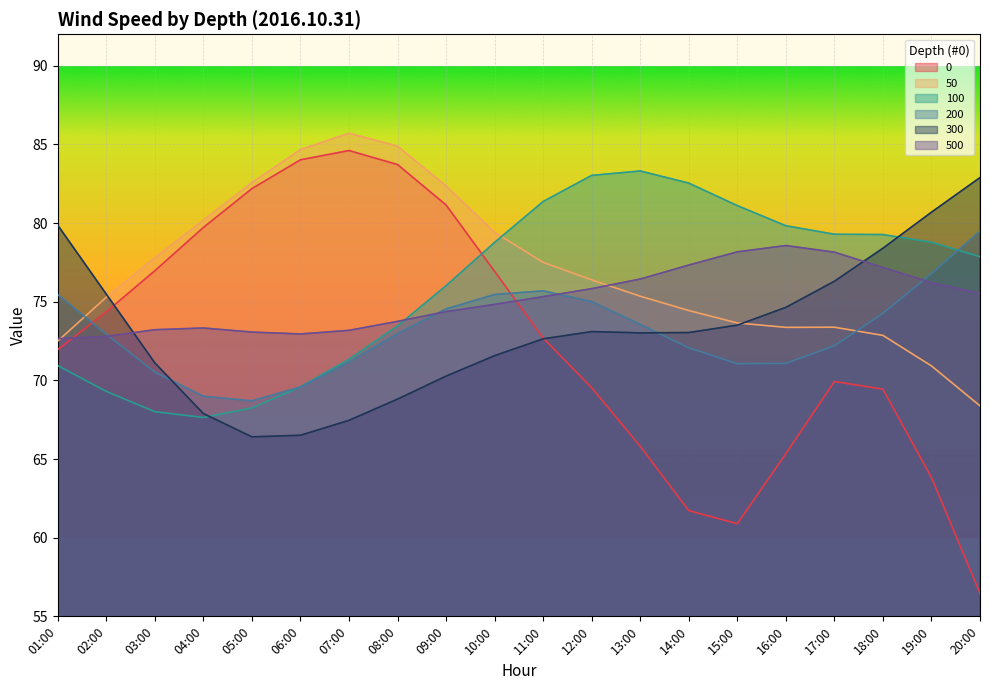

What is the smallest value displayed?

56.5